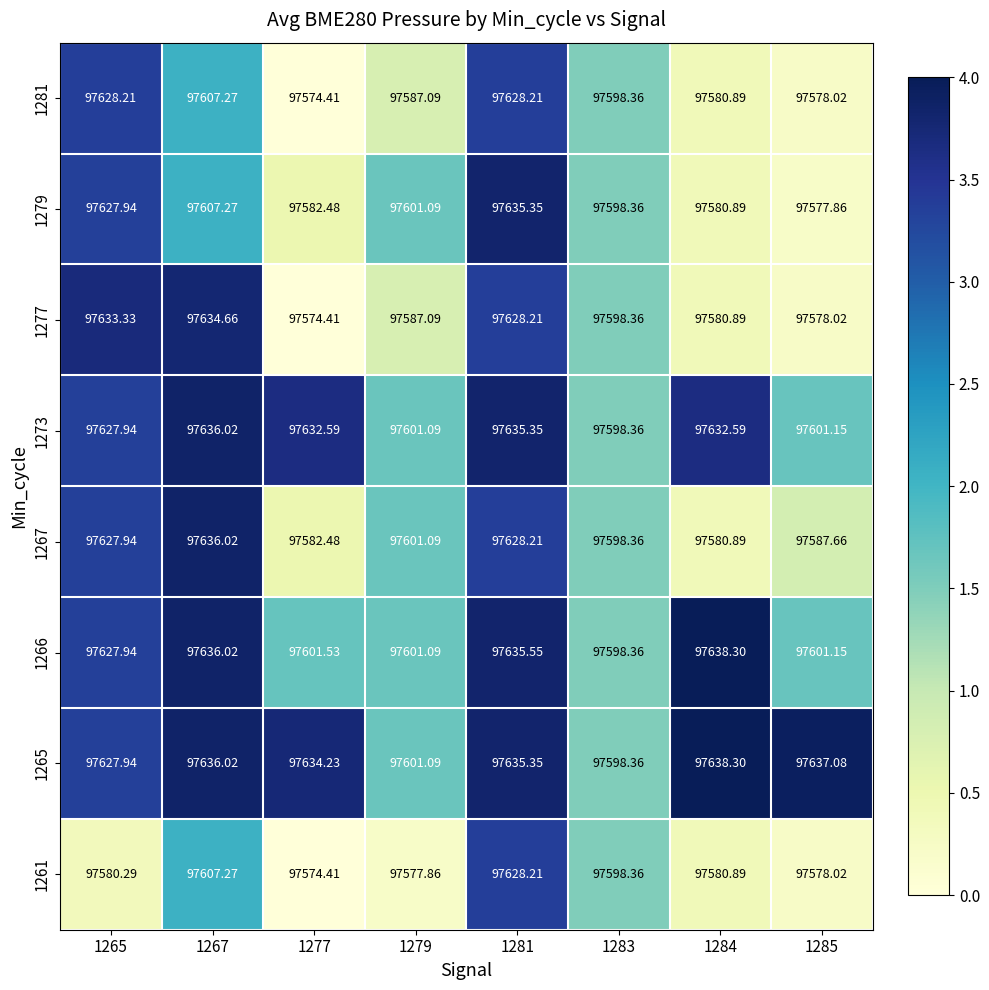

How many categories are shown in the chart?

8